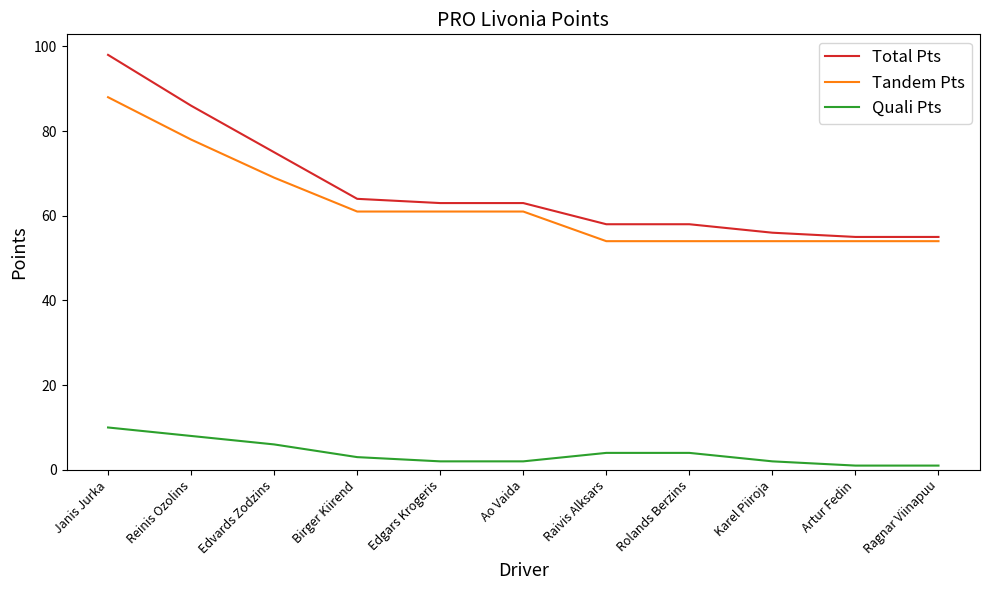

True or false: Total Pts has more than 2 interior local peaks.

False